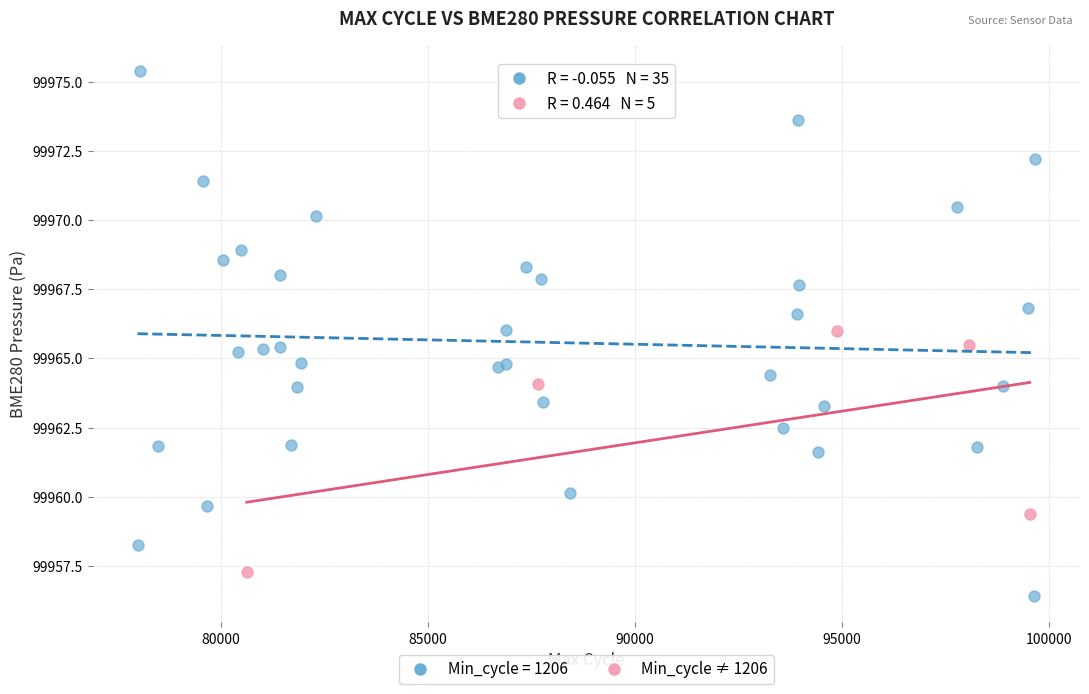

Which series contains the highest Y value?

Min_cycle = 1206